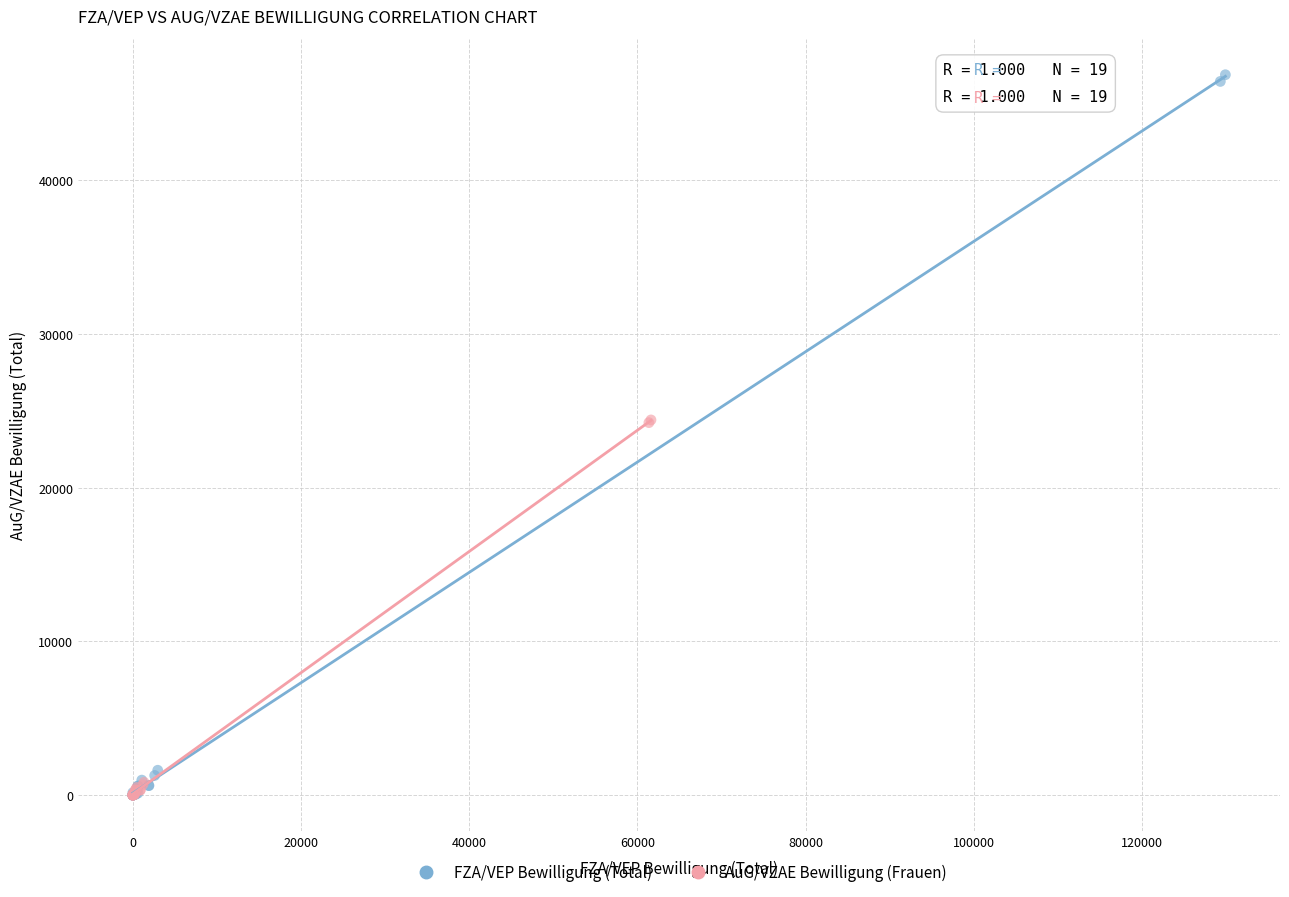

Which series contains the highest Y value?

FZA/VEP Bewilligung (Total)